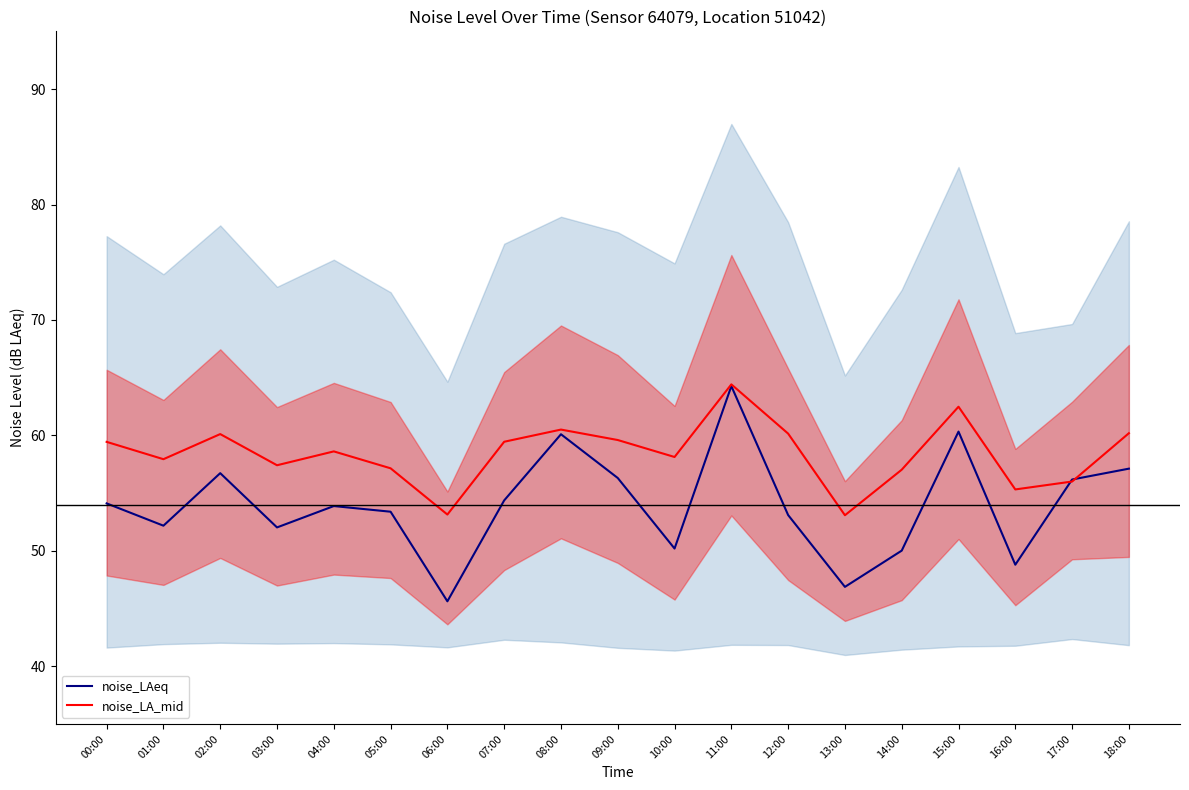

What is the difference between the maximum and minimum values in the noise_LA_mid series?

11.3